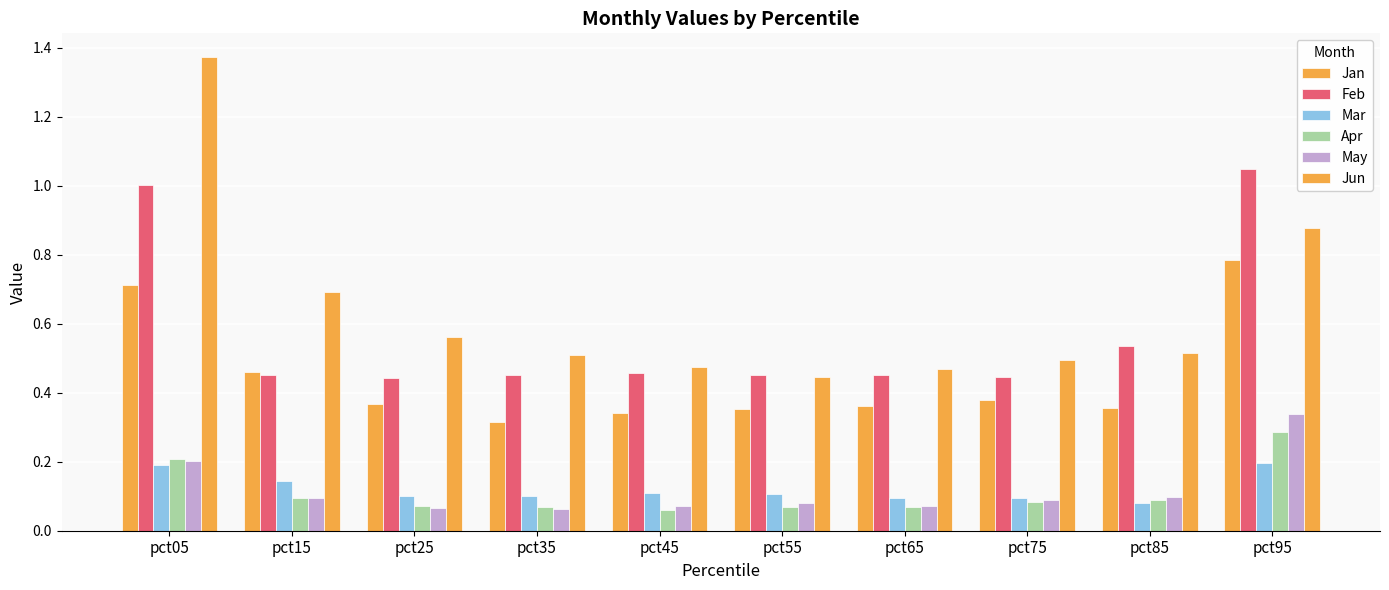

Which series changed the most between pct65 and pct85?

Feb